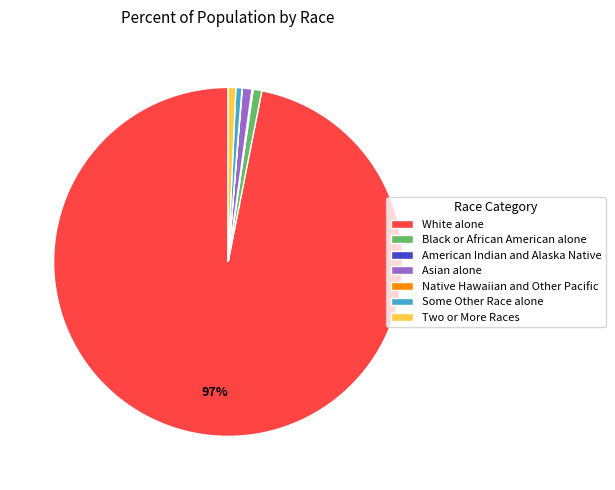

Which slice is the largest?

White alone